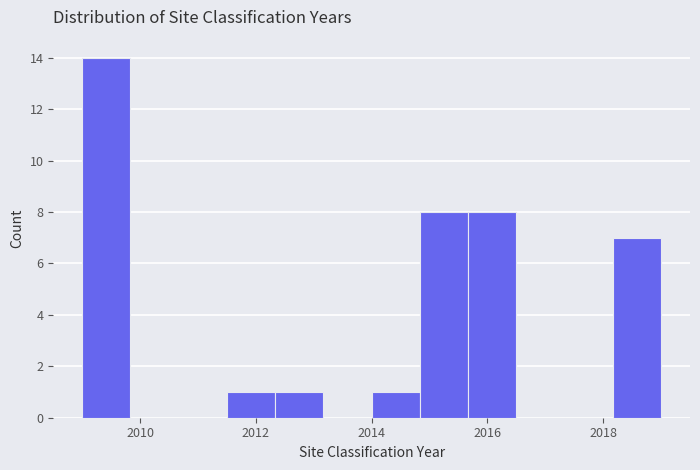

Reading left to right, list every bar in this chart as the range it spans on the x-axis followed by its height. Neither the bar edges nor the heights are printed on the chart, so give them approximately, as read against the axes.

2009.0 to 2009.8: 14
2009.8 to 2010.6: 0
2010.6 to 2011.6: 0
2011.6 to 2012.4: 1
2012.4 to 2013.2: 1
2013.2 to 2014.0: 0
2014.0 to 2014.8: 1
2014.8 to 2015.6: 8
2015.6 to 2016.6: 8
2016.6 to 2017.4: 0
2017.4 to 2018.2: 0
2018.2 to 2019.0: 7